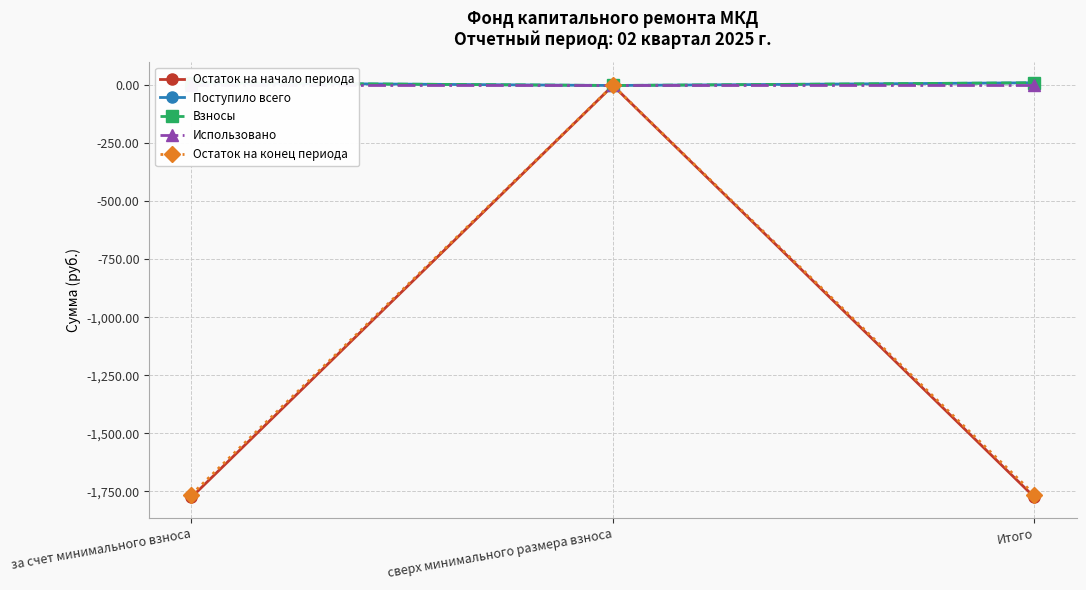

List the labels in order of Остаток на конец периода value, smallest first.

за счет минимального взноса, Итого, сверх минимального размера взноса